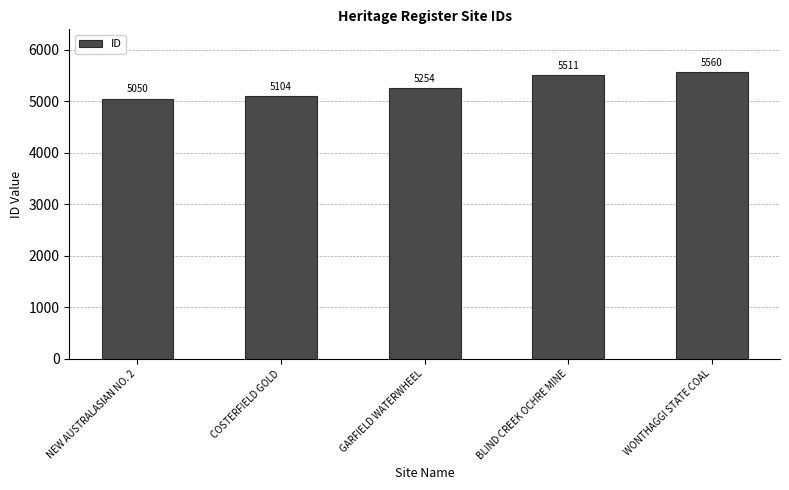

What value does the data have at NEW AUSTRALASIAN NO. 2, to the nearest 50?

5050